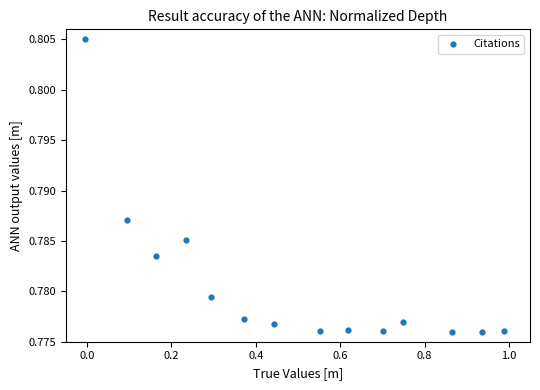

What is the range of X values (max minus min)?

1.0